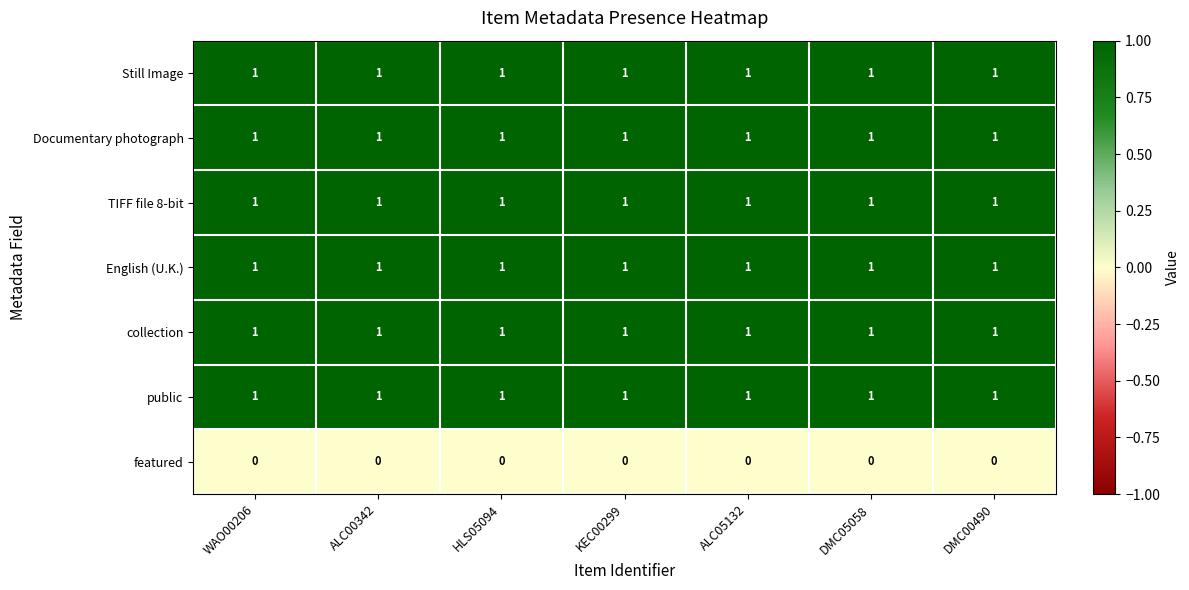

Is the value of English (U.K.) at ALC05132 greater than the value of featured at DMC00490?

Yes